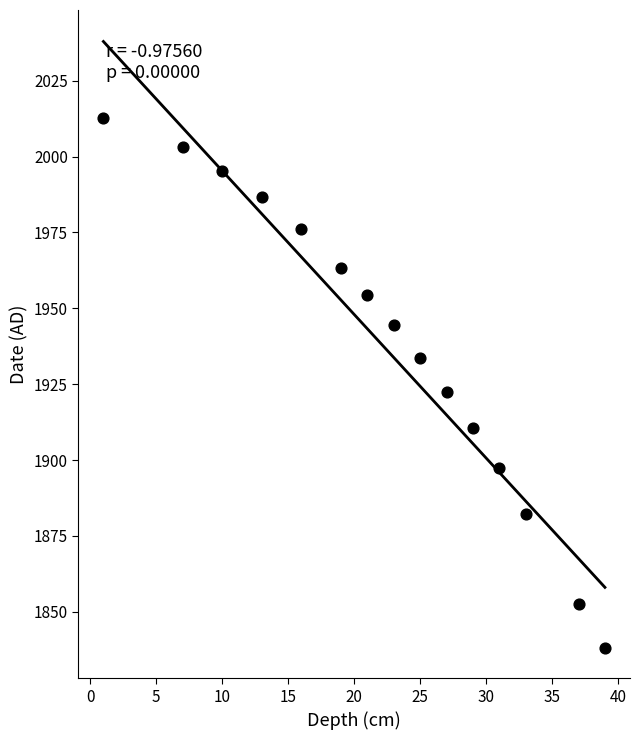

What Y value in the scatter plot is closest to 1925?

1922.5